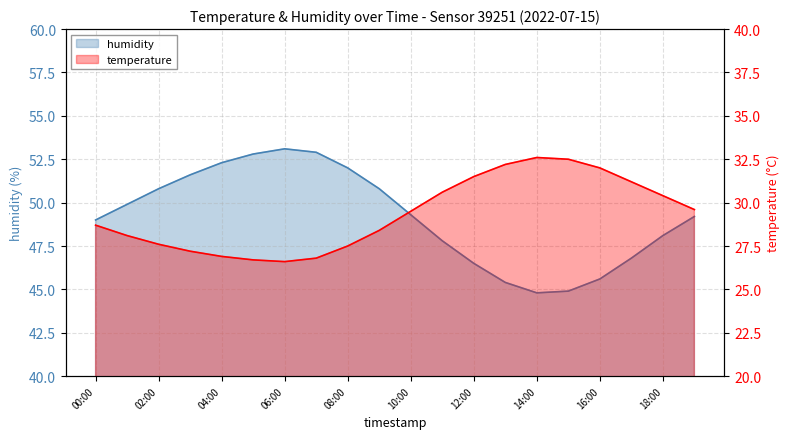

How many data points in humidity are above 49?

11